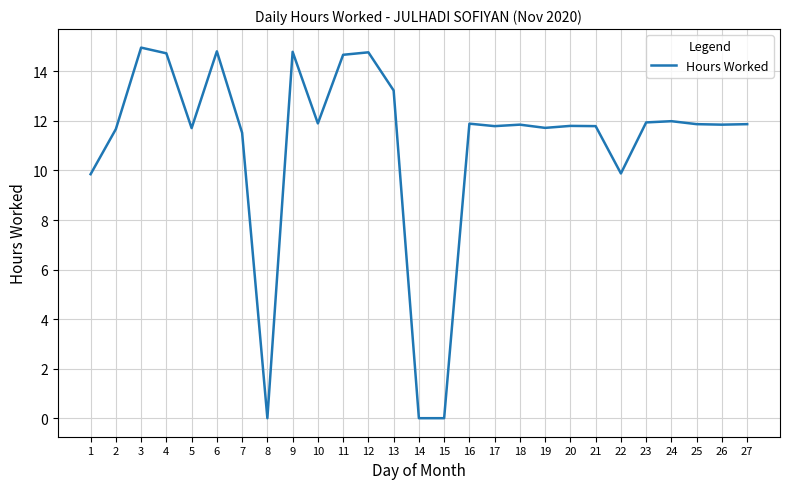

True or false: the data shows 17.9 at 17.

False